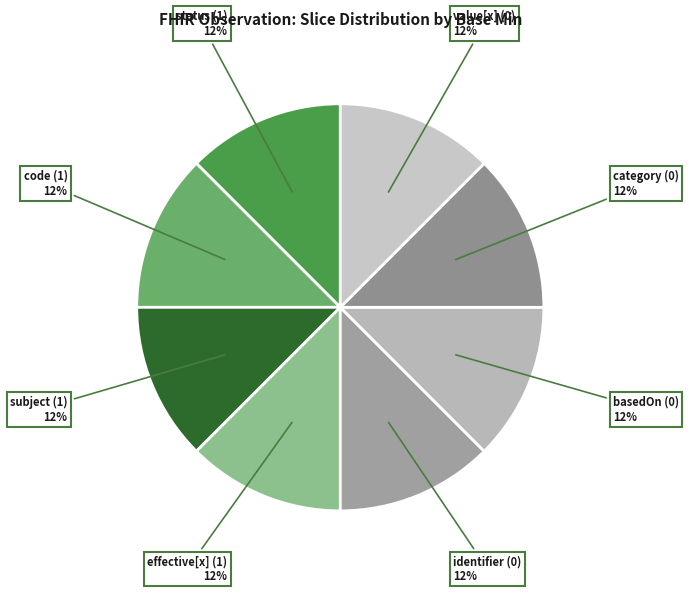

Is there a majority slice in this chart?

No